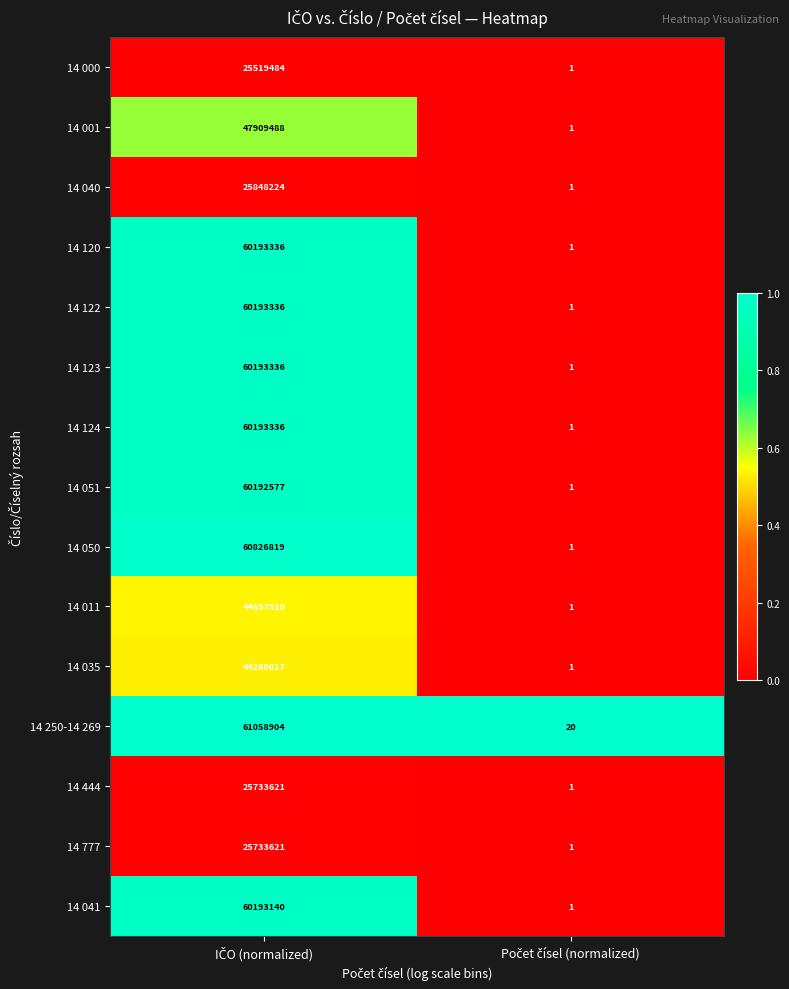

What is the sum of all 14 011 values?

44657511